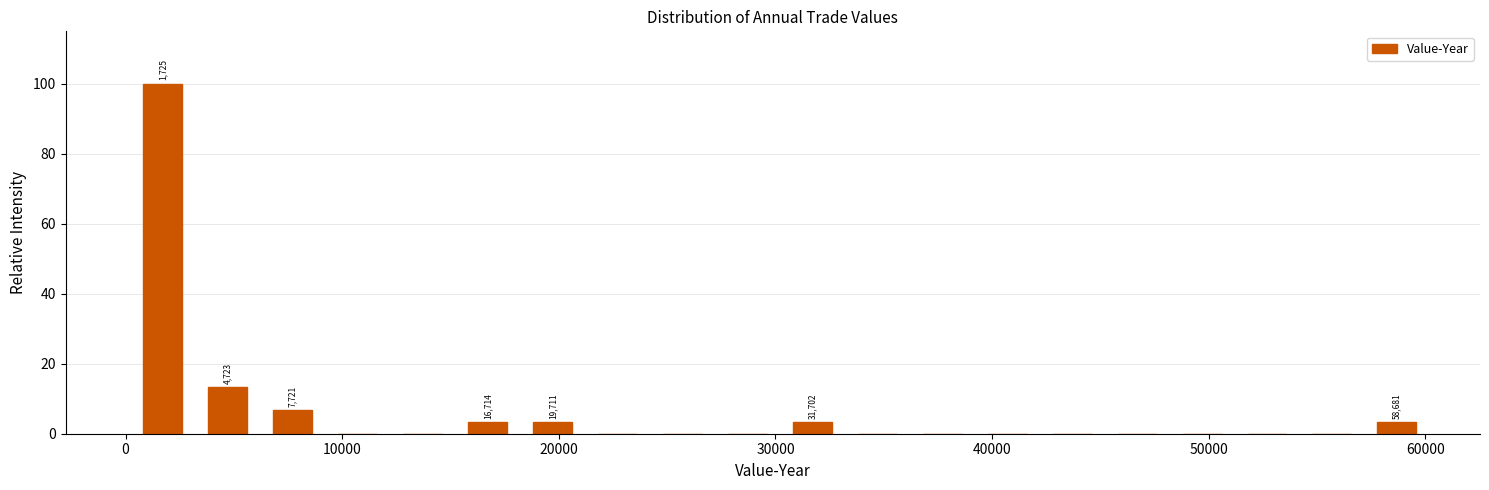

Around what value on the x-axis is the tallest bar? Give the approximate position of its centre, as read against the axis.

2000